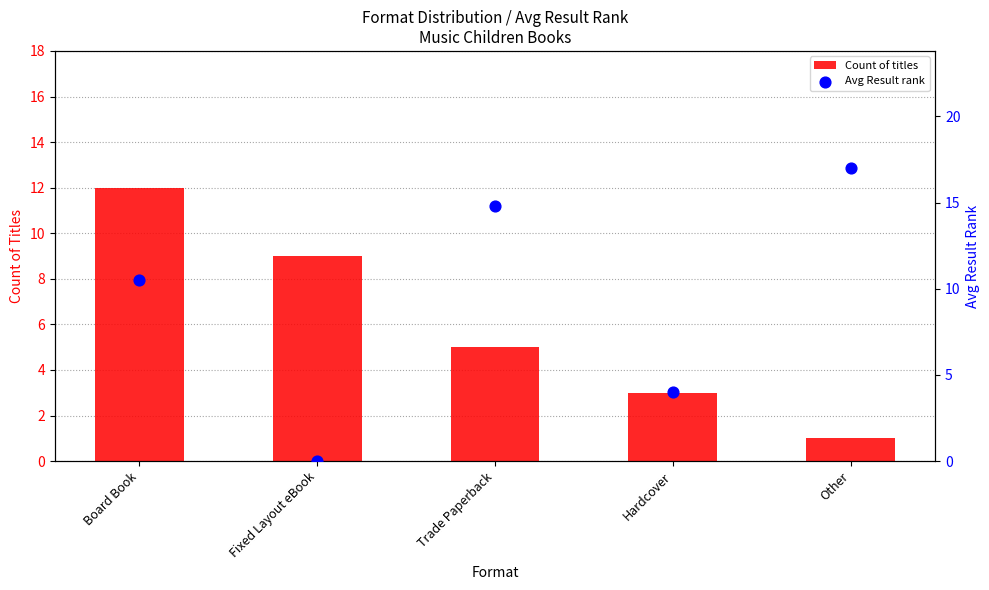

What are all the series names shown in the legend?

Count of titles, Avg Result rank